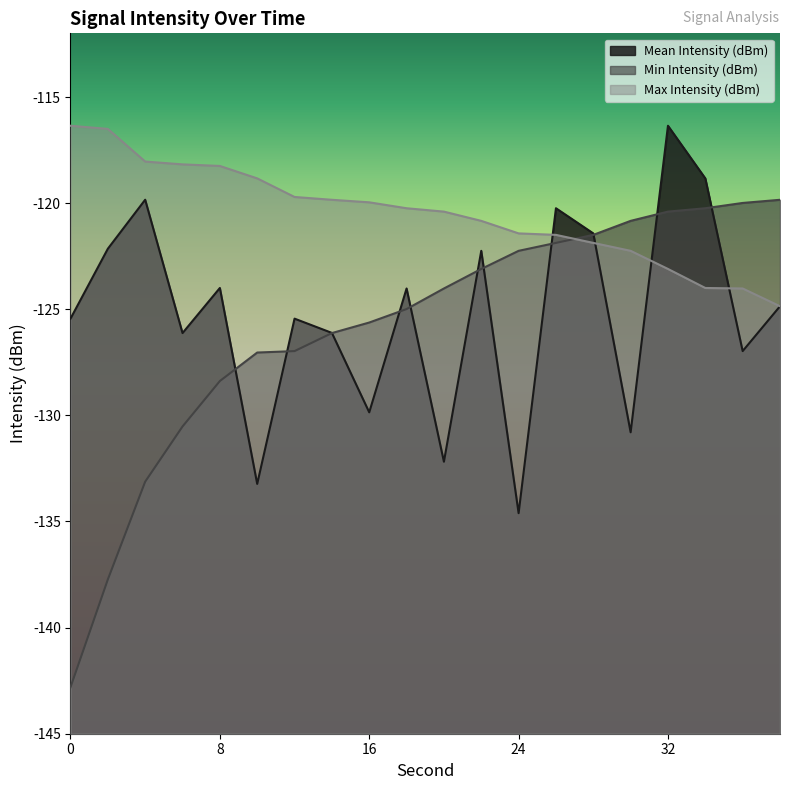

What is the sum of all Mean Intensity (dBm) values?

-2504.7